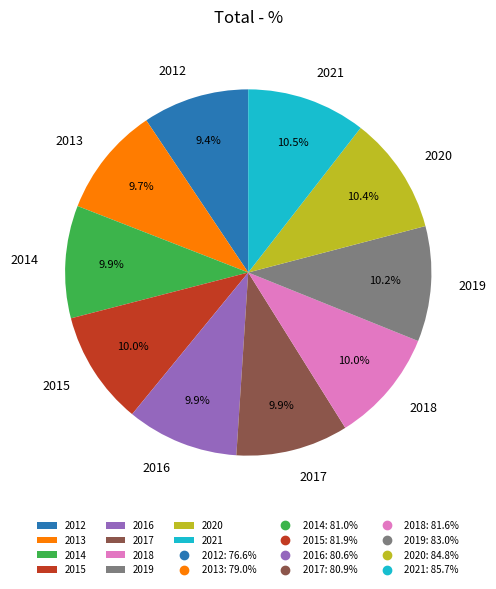

Is there any slice that represents more than half of the pie?

No